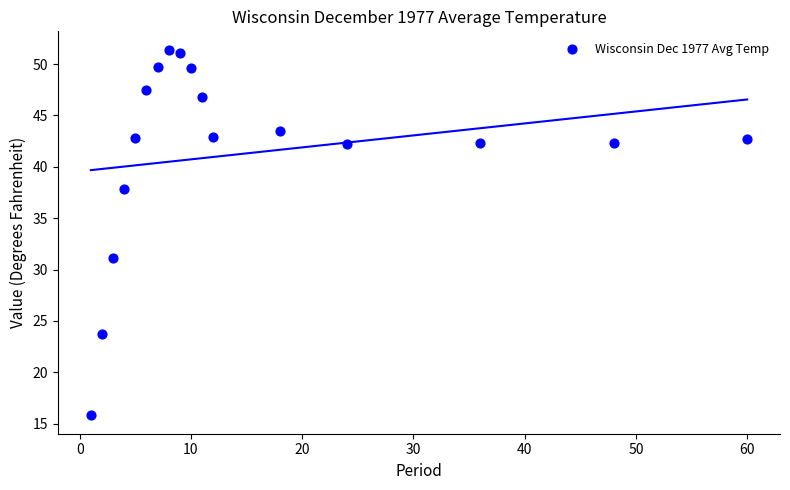

What is the range of X values (max minus min)?

59.0